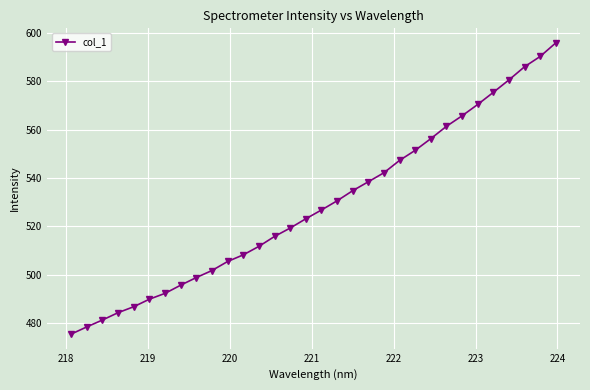

What is the sum of all values?

16922.0